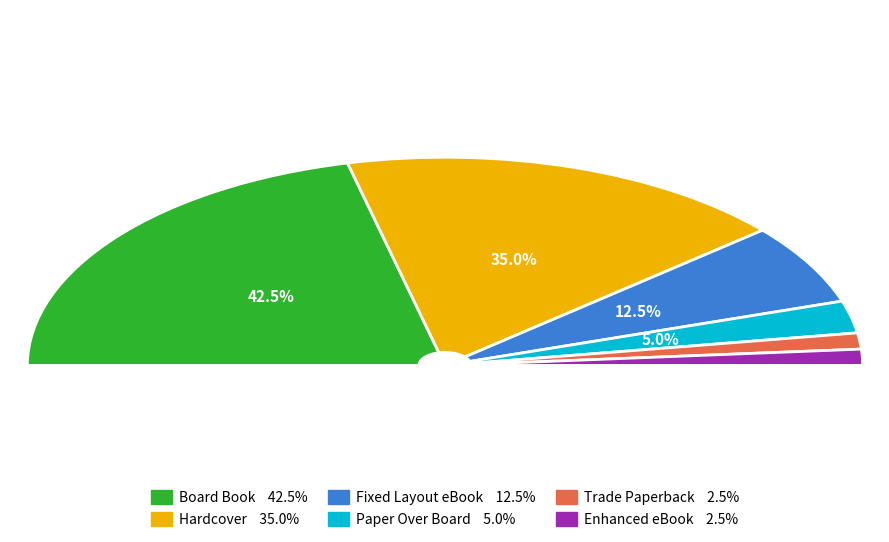

To the nearest percent, what portion does Fixed Layout eBook represent?

12%